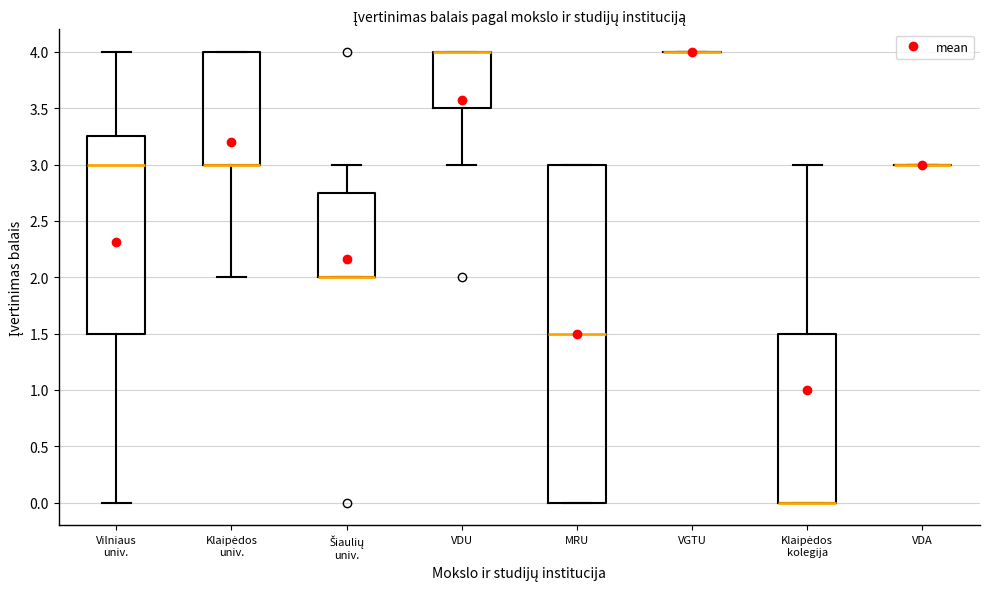

Reading left to right, transcribe this box plot: for each box, give where its median line is, the range the box spans, and where its two whiskers end, as read against the y-axis. The values are not printed on the chart, so give them approximately, as read against the axis.

Vilniaus univ.: median 3.00, box 1.50 to 3.25, whiskers 0.00 to 4.00
Klaipėdos univ.: median 3.00 (drawn on the box's lower edge), box 3.00 to 4.00, whiskers 2.00 to 4.00
Šiaulių univ.: median 2.00 (drawn on the box's lower edge), box 2.00 to 2.75, whiskers 2.00 to 3.00
VDU: median 4.00 (drawn on the box's upper edge), box 3.50 to 4.00, whiskers 3.00 to 4.00
MRU: median 1.50, box 0.00 to 3.00, whiskers 0.00 to 3.00
VGTU: box collapsed to a line at 4.00, whiskers 4.00 to 4.00
Klaipėdos kolegija: median 0.00 (drawn on the box's lower edge), box 0.00 to 1.50, whiskers 0.00 to 3.00
VDA: box collapsed to a line at 3.00, whiskers 3.00 to 3.00